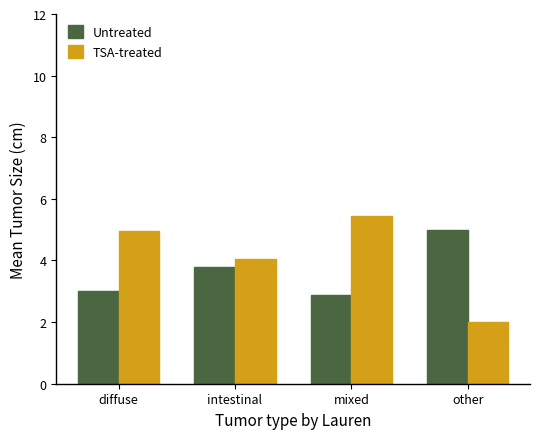

Where does the TSA-treated series first go above 4?

diffuse